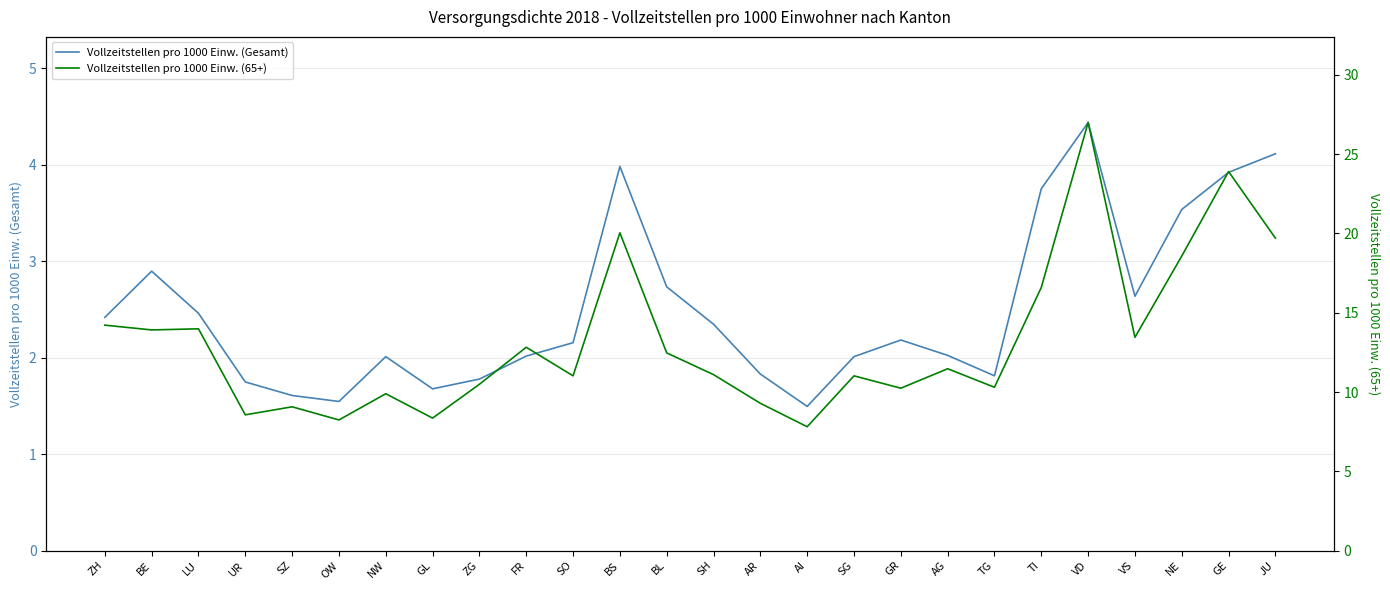

What is the sum of the Vollzeitstellen pro 1000 Einw. (65+) values at AG and SO?

22.5